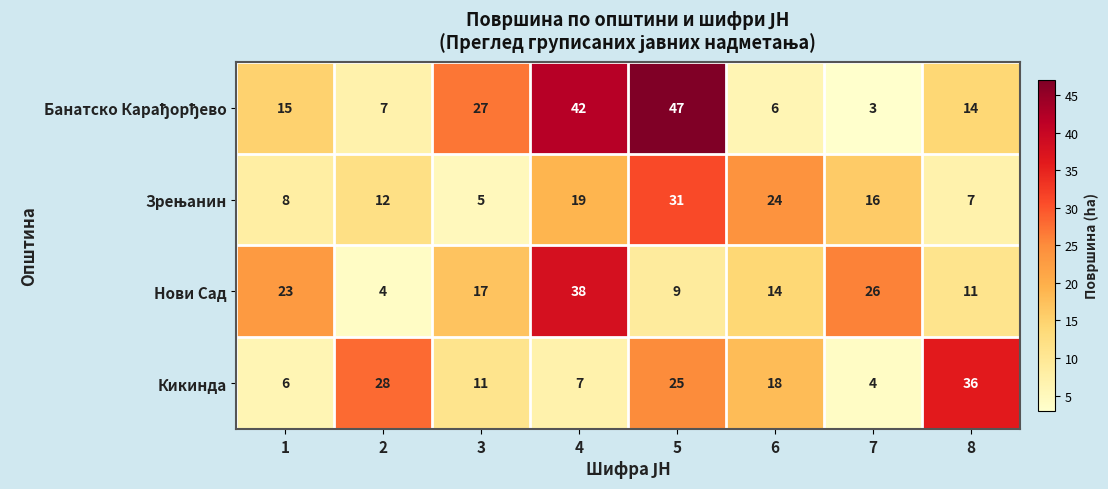

What value does the Нови Сад series have at 8, to the nearest 5?

10